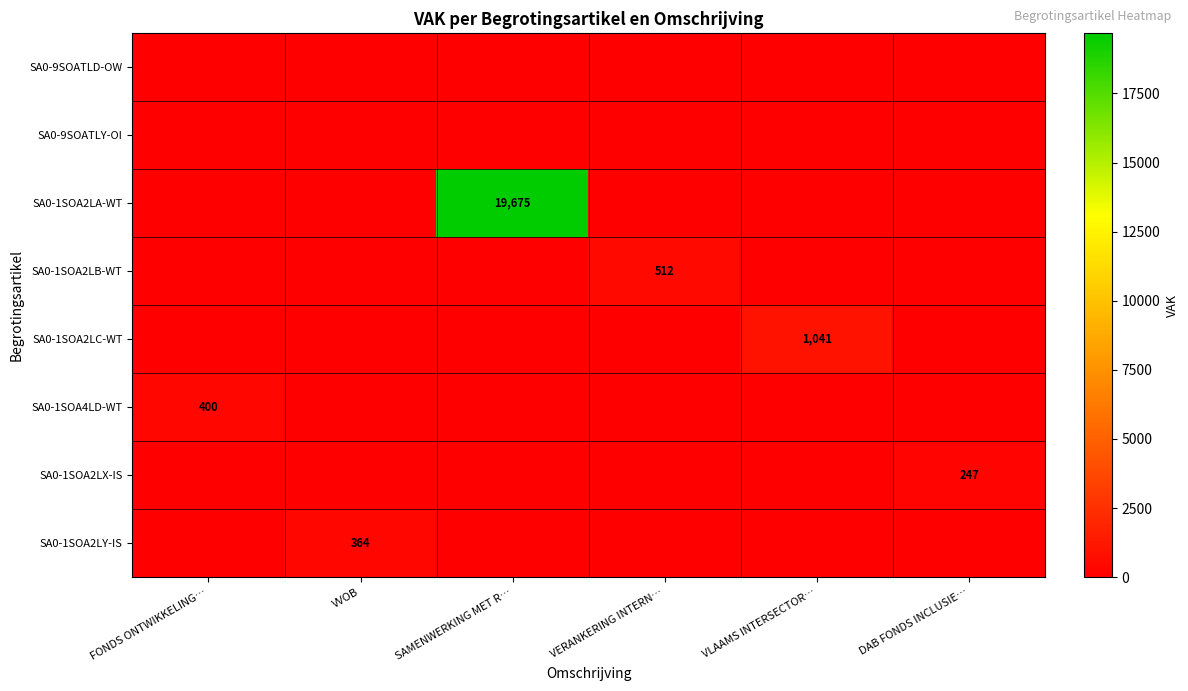

Between SAMENWERKING MET R… and VLAAMS INTERSECTOR…, which is larger?

SAMENWERKING MET R…